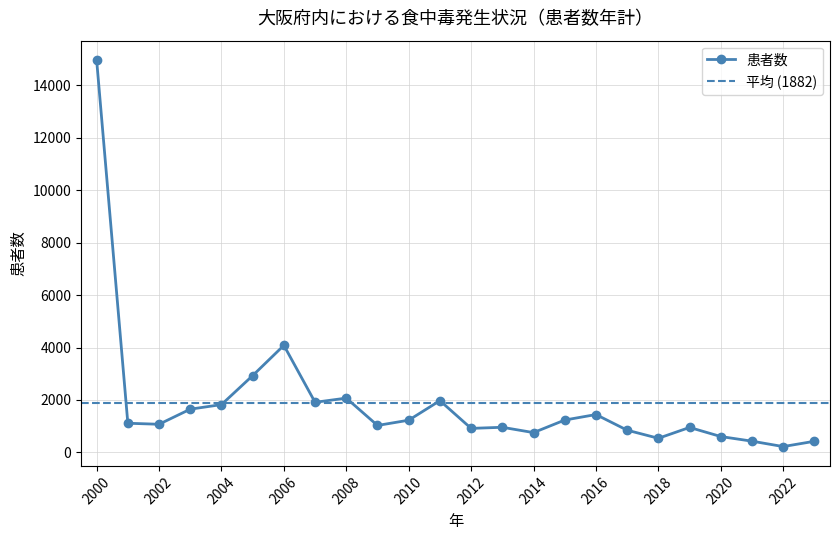

How many points are lower than both their immediate neighbors (excluding endpoints)?

7